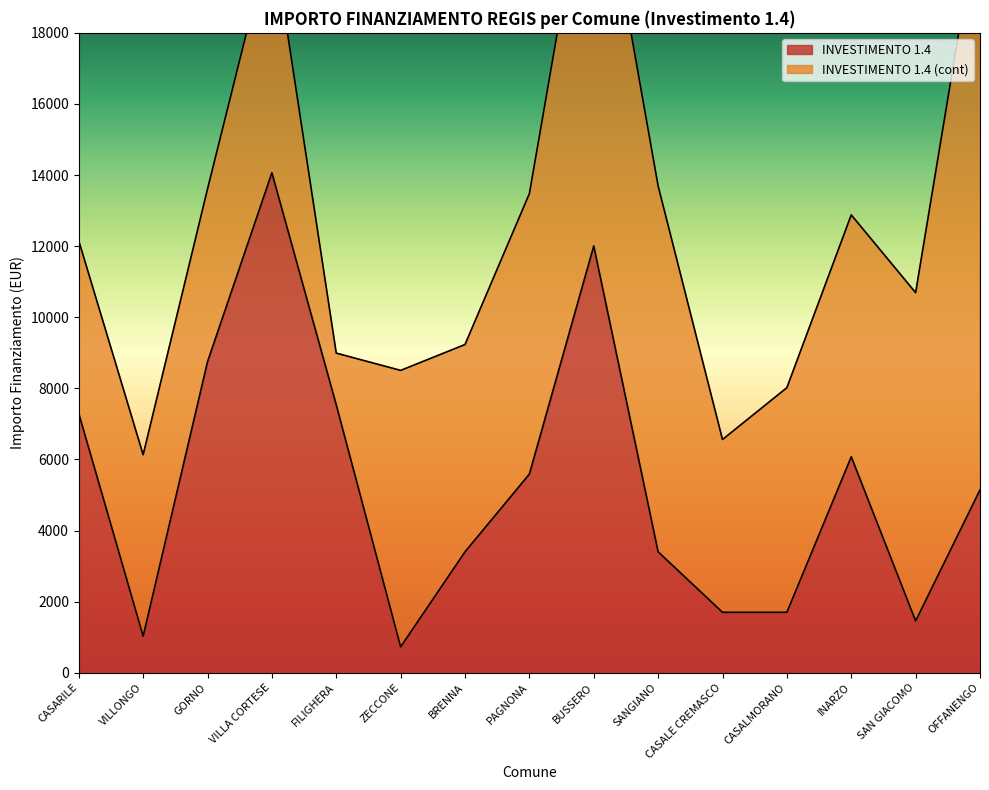

What is the change in value from VILLA CORTESE to BUSSERO?

-2058